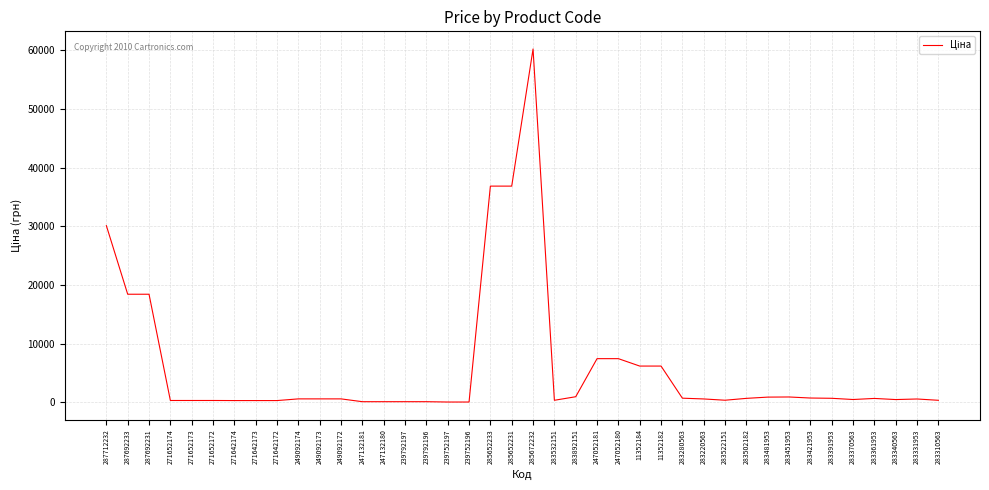

What is the greatest value displayed?

60205.6